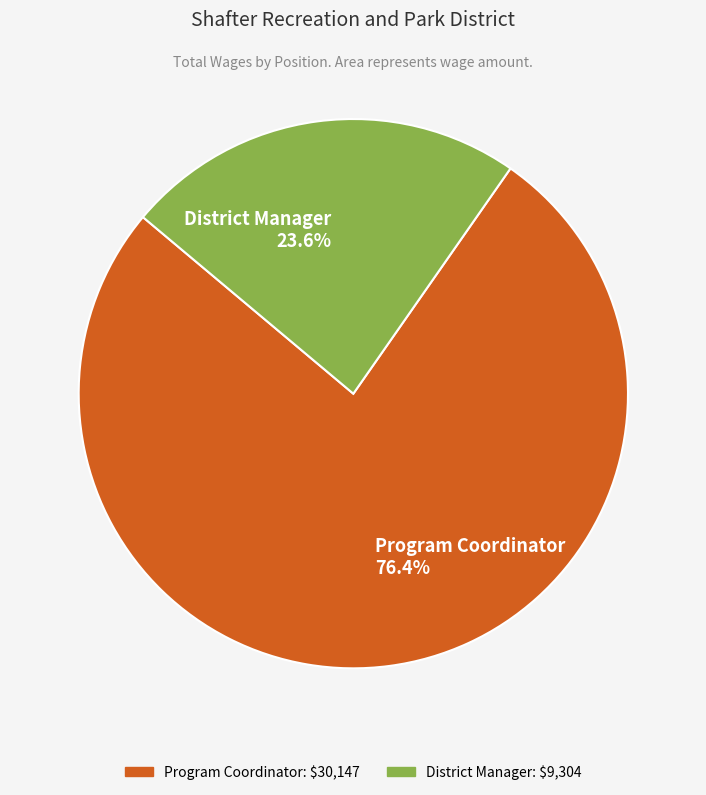

To the nearest percent, what percentage of the pie is Program Coordinator?

76%